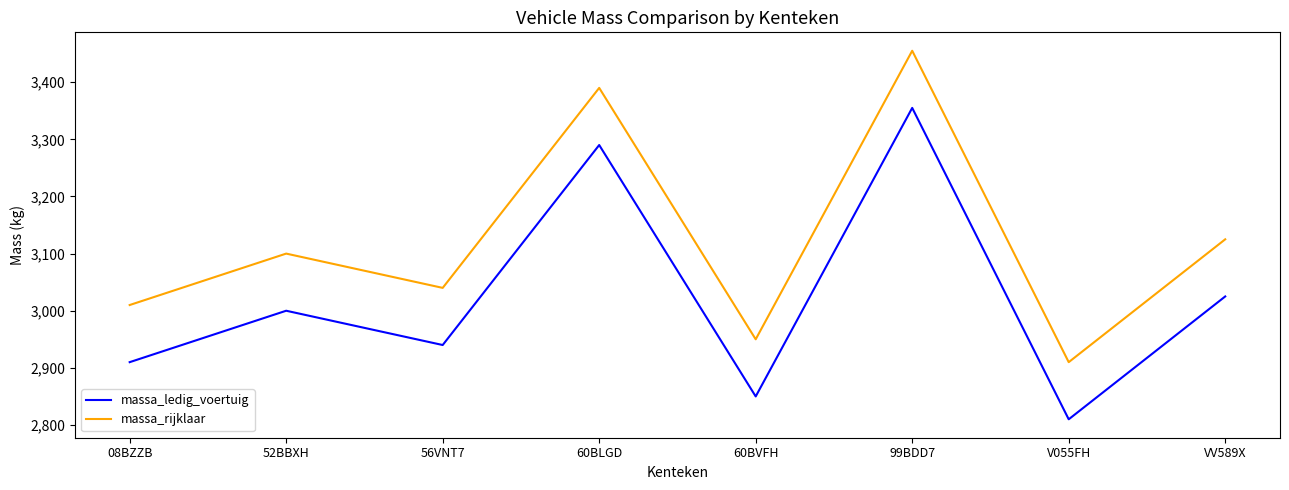

What are all the series names shown in the legend?

massa_ledig_voertuig, massa_rijklaar